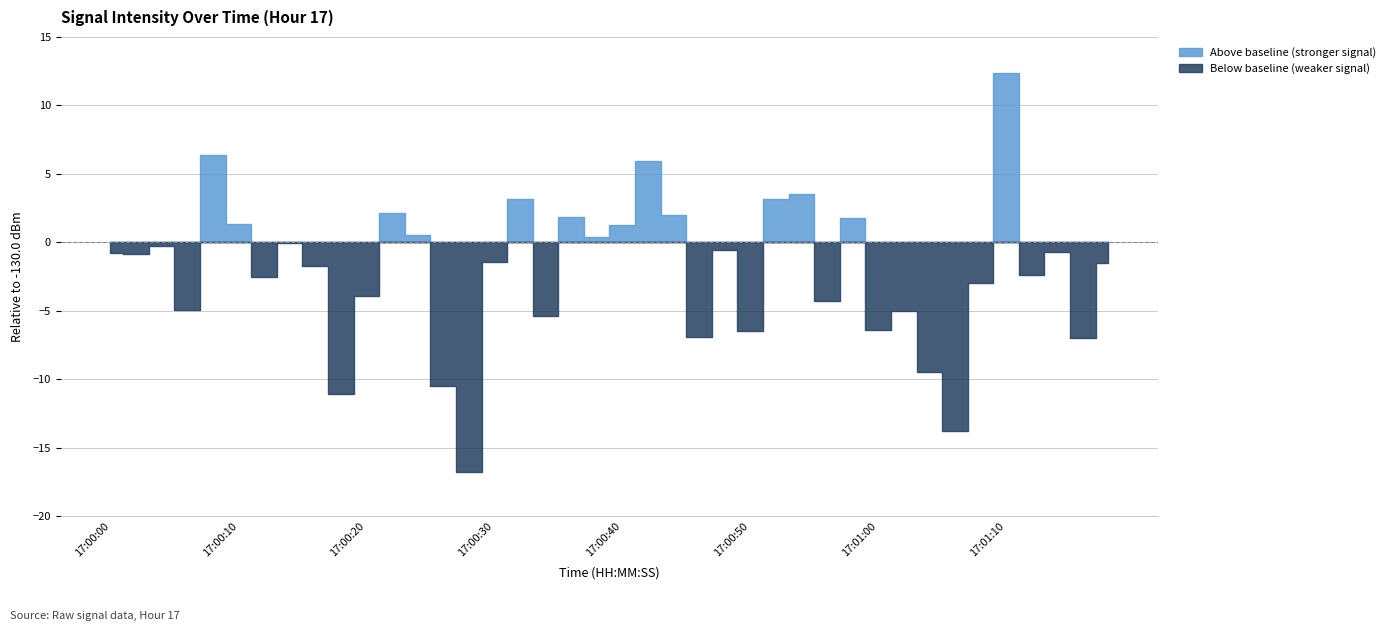

What is the change in value from 13 to 27?

+14.1